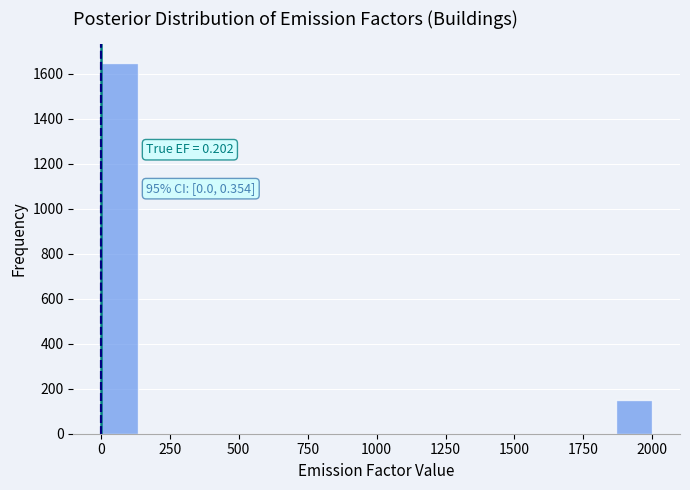

Around what value on the x-axis is the tallest bar? Give the approximate position of its centre, as read against the axis.

50